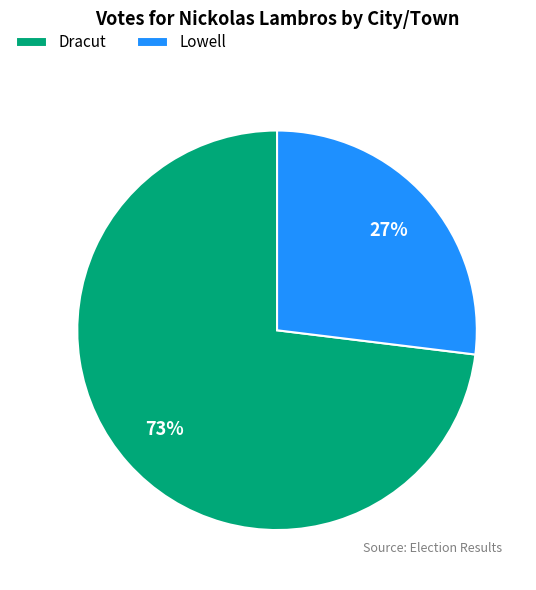

Rank the categories by value from lowest to highest.

Lowell, Dracut